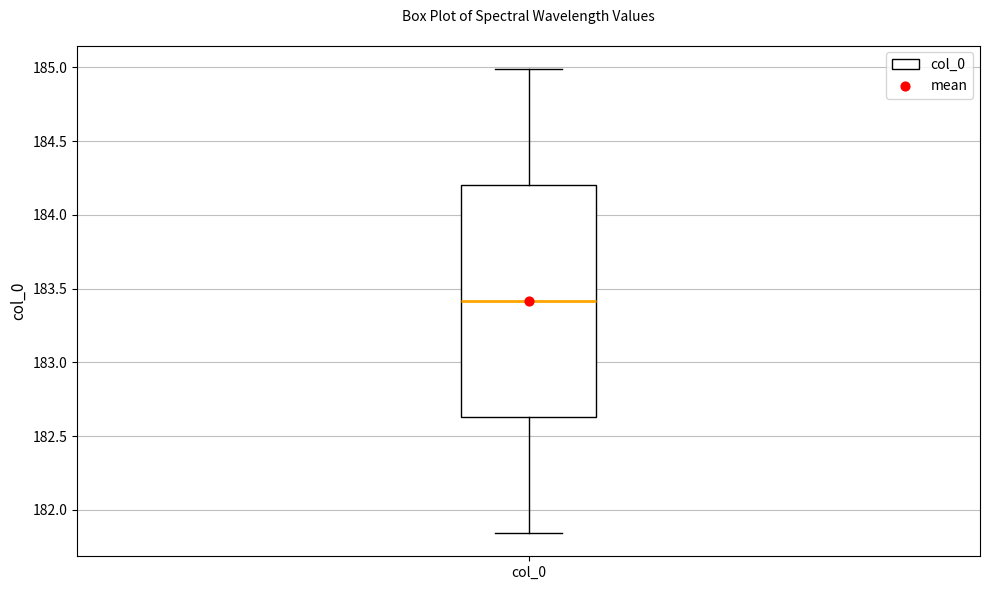

Read this box plot against the y-axis: the position of the median line, the range covered by the box, and the ends of both whiskers. The values are not printed on the chart, so give them approximately, as read against the axis.

median 183.40, box 182.65 to 184.20, whiskers 181.85 to 185.00